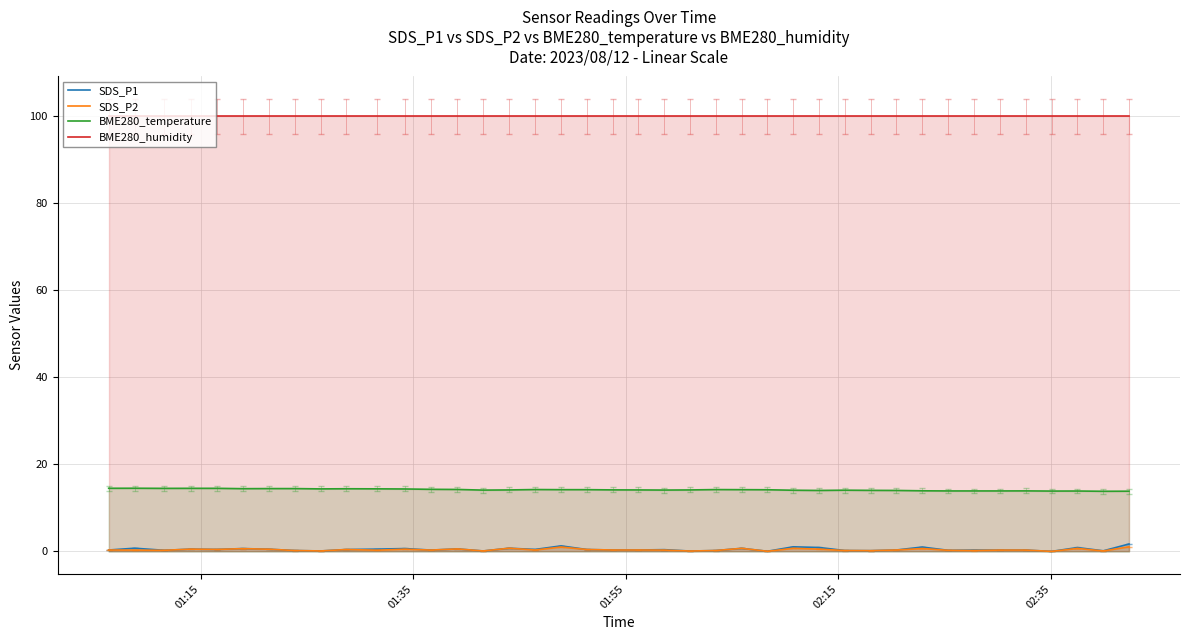

True or false: BME280_humidity and SDS_P1 intersect in this chart.

False